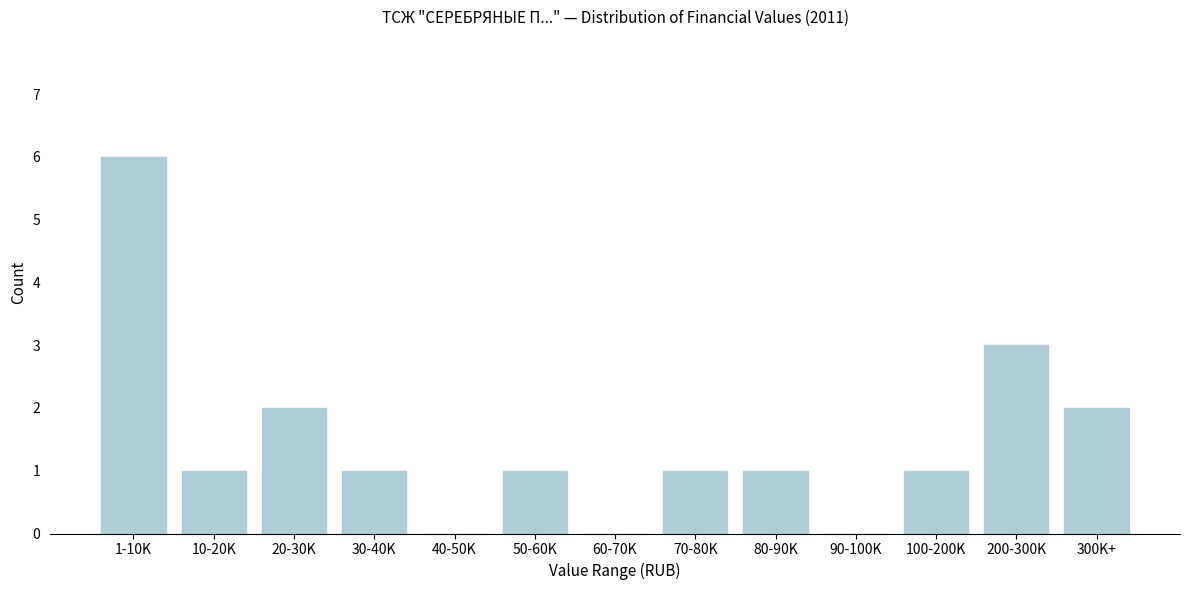

Reading left to right, what are all the values shown in this chart?

1-10K=6	10-20K=1	20-30K=2	30-40K=1	40-50K=0	50-60K=1	60-70K=0	70-80K=1	80-90K=1	90-100K=0	100-200K=1	200-300K=3	300K+=2